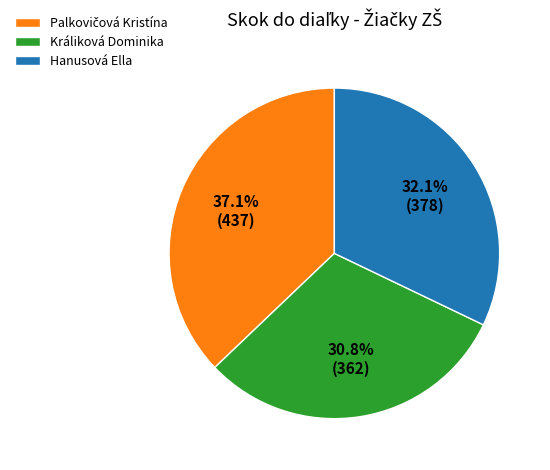

Which category has the smallest portion of the pie?

Králiková Dominika